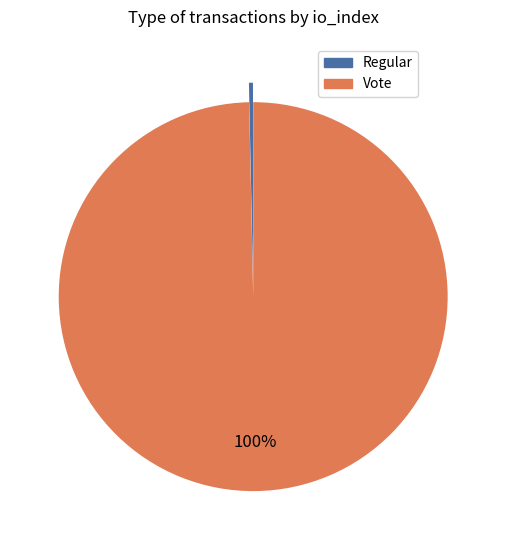

What percentage is the Vote slice, to the nearest percent?

100%